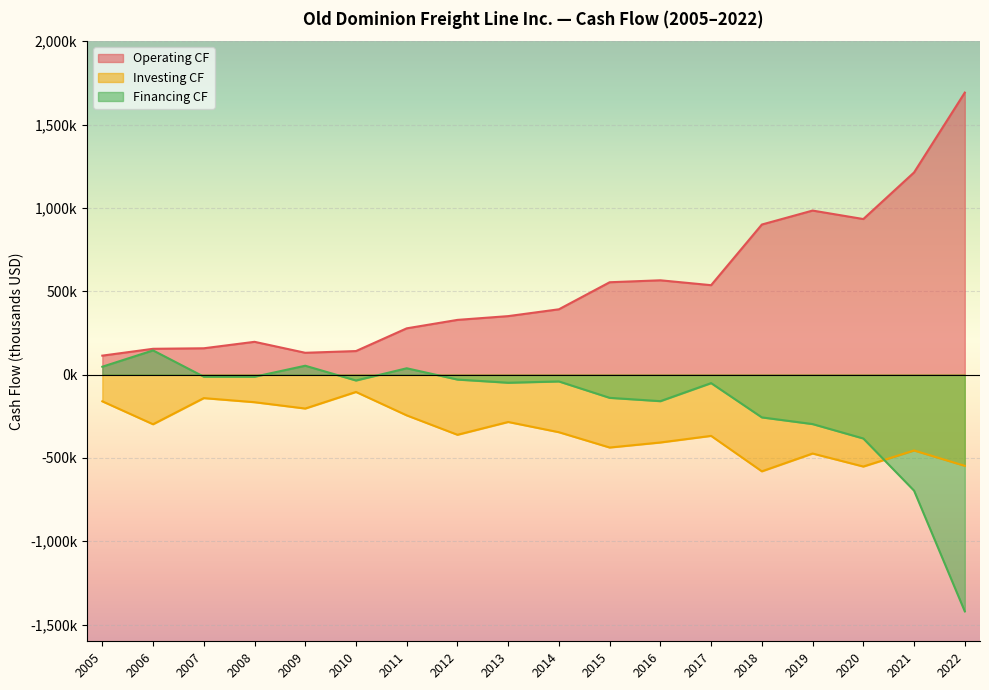

Which category has the highest value across all series?

2022